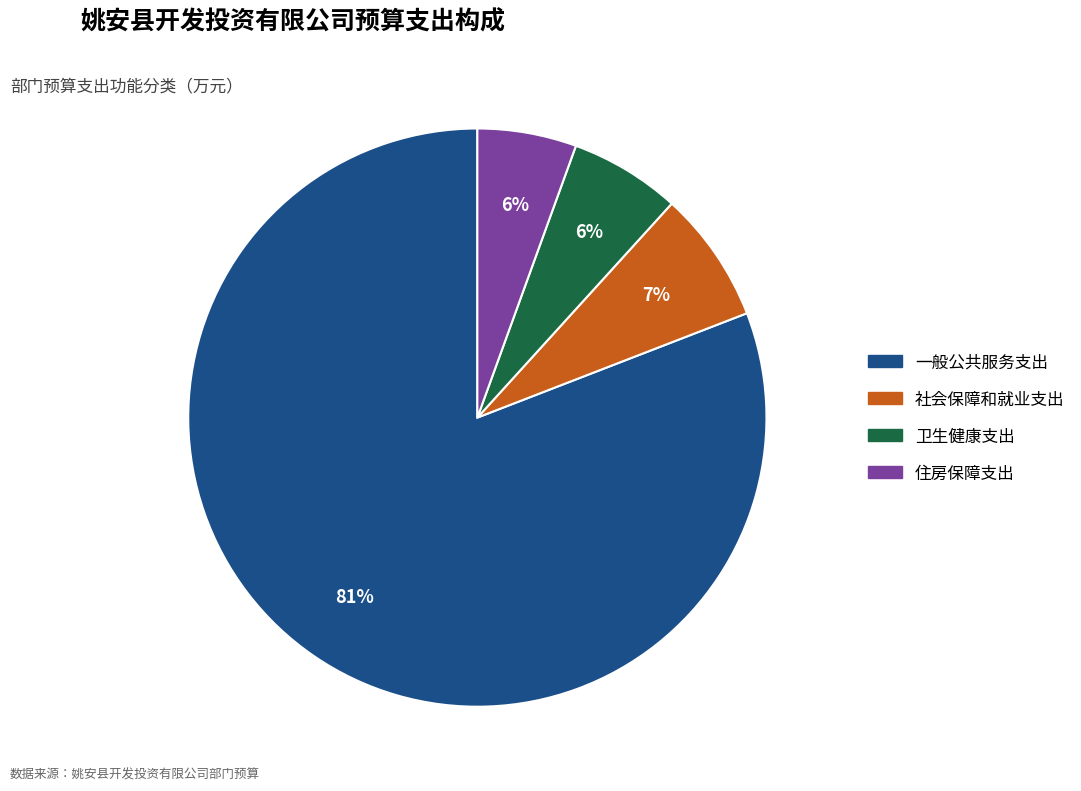

Which category has the biggest portion of the pie?

一般公共服务支出